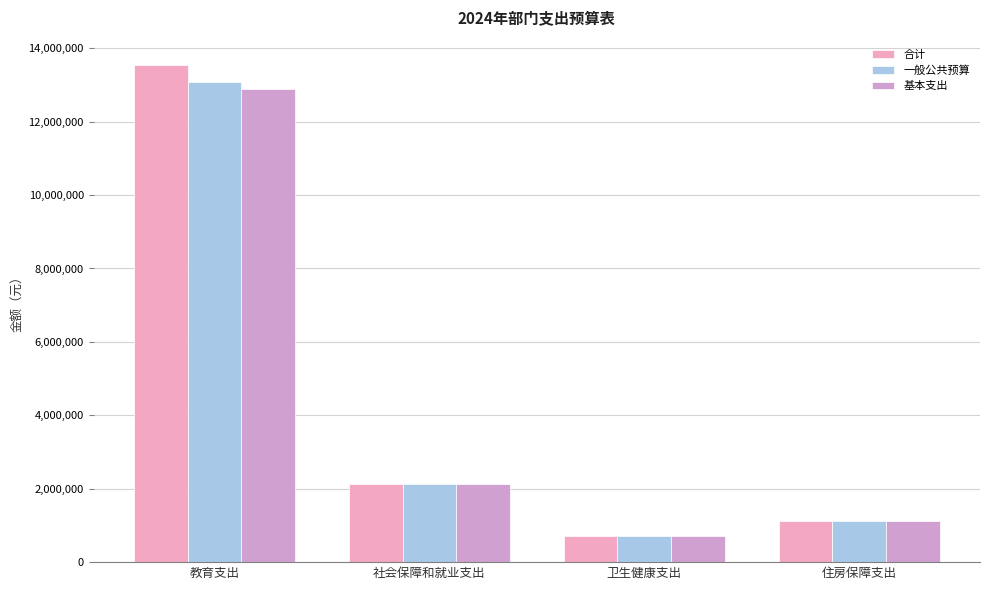

What is the label of the 3rd bar from the right?

社会保障和就业支出